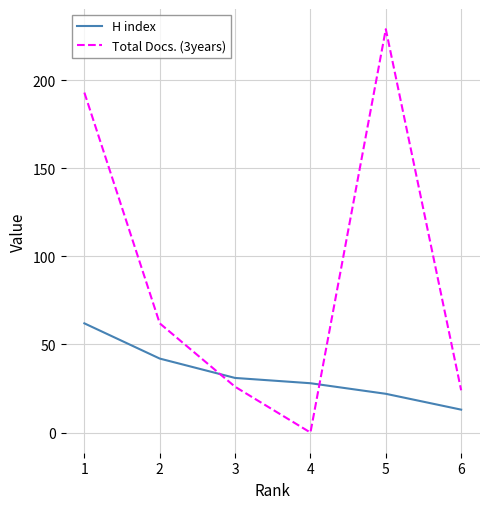

How many interior local valleys does the Total Docs. (3years) series have?

1